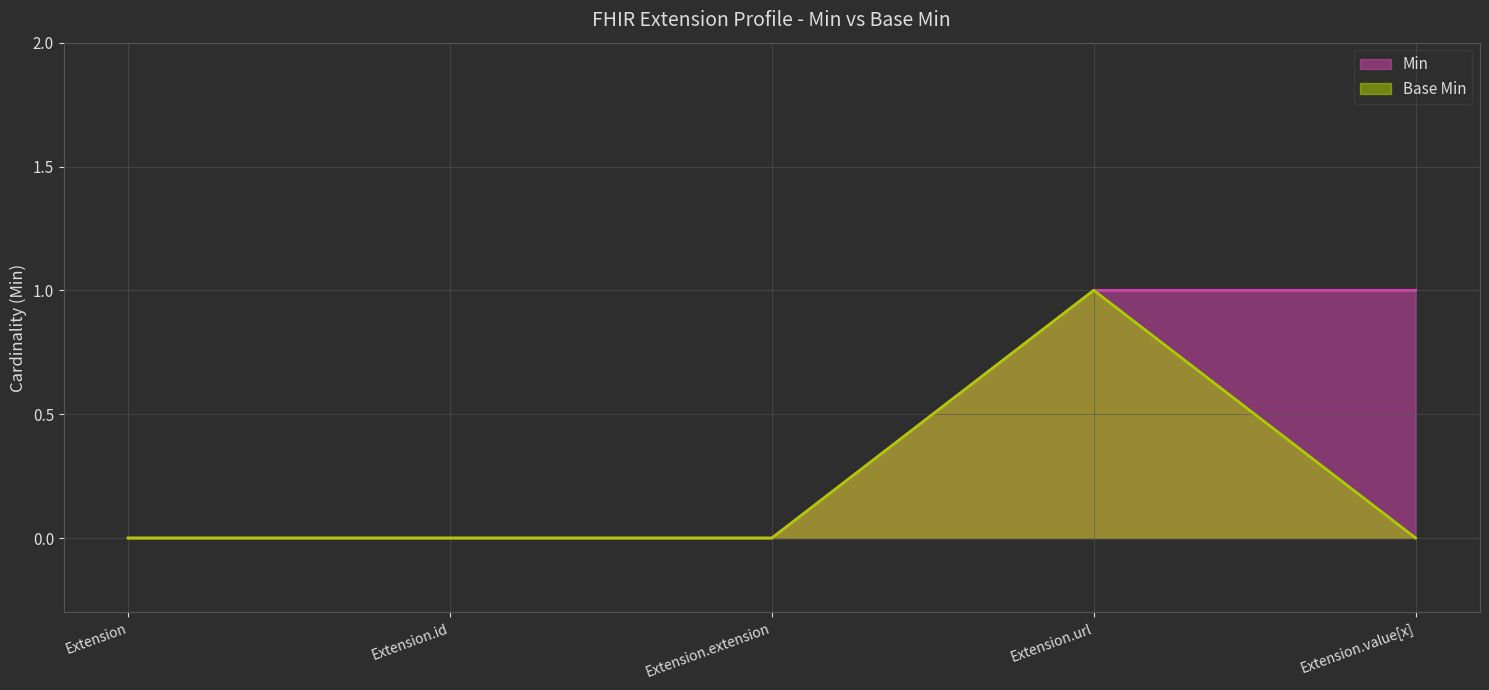

Where is the first local maximum for Base Min?

Extension.url